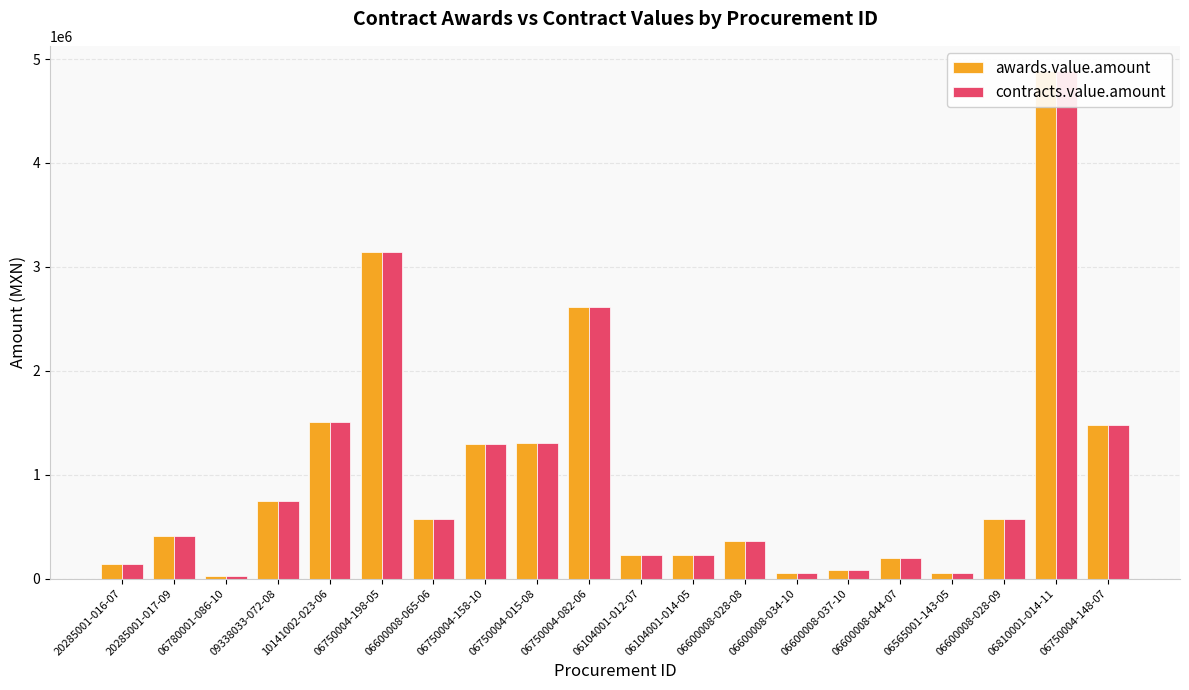

Reading left to right, extract all data points from this chart.

awards.value.amount: 141160.0	407101.5	23535.6	748910.2	1505458.8	3145000.0	569608.2	1293103.4	1304347.8	2608695.6	226087.0	223652.2	361679.7	53008.8	86250.0	199495.0	55111.2	574389.2	4882641.0	1478260.9
contracts.value.amount: 141160.0	407101.5	23535.6	748910.2	1505458.8	3145000.0	569608.2	1293103.4	1304347.8	2608695.6	226087.0	223652.2	361679.7	53008.8	86250.0	199495.0	55111.2	574389.2	4882641.0	1478260.9